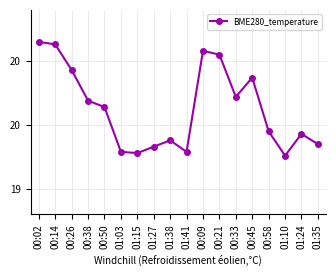

What is the change in value from 00:38 to 01:10?

-0.4